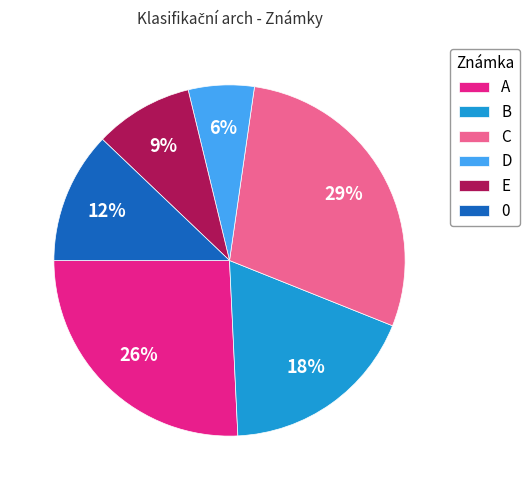

What is the ratio of the value at 0 to the value at E?

1.3